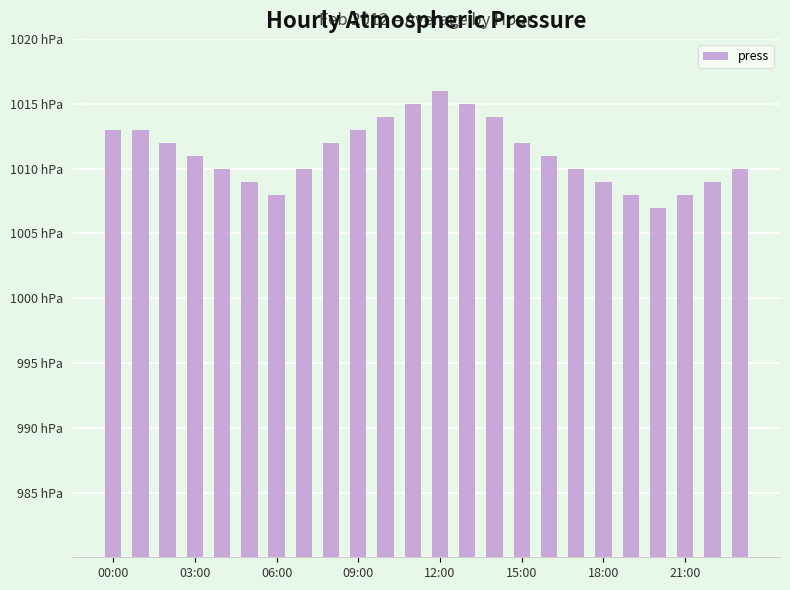

Does the chart contain any negative values?

No